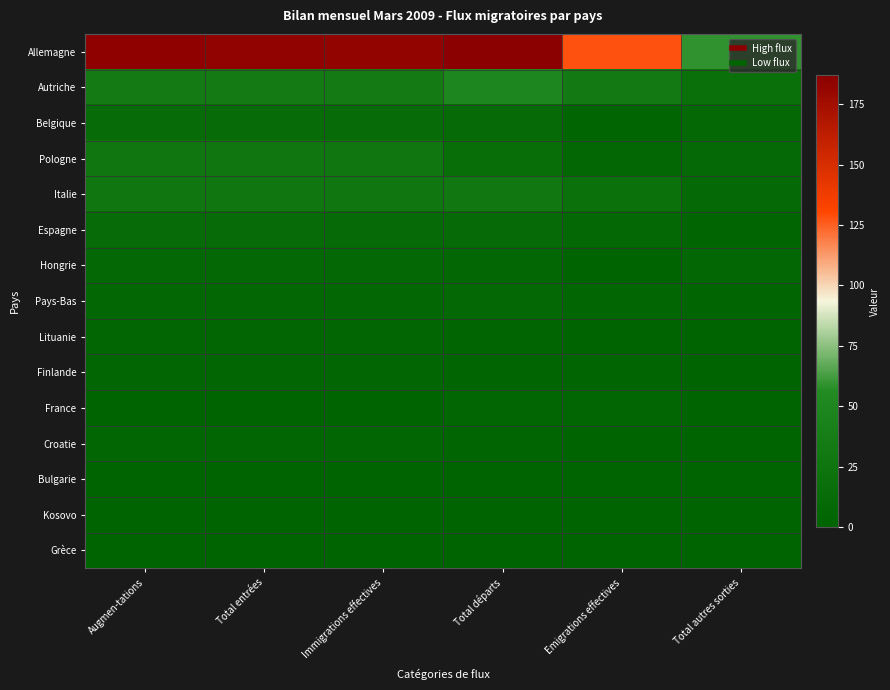

What is the total value across all series at Total entrées?

329